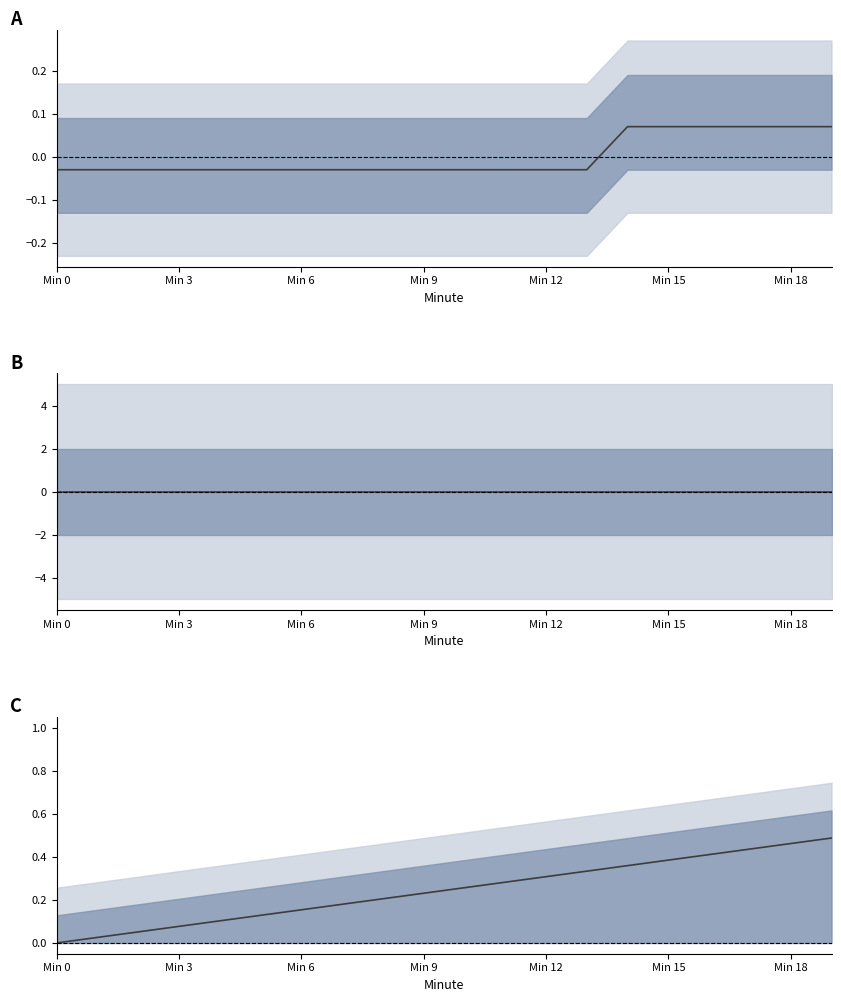

At how many categories does at least one series exceed 0?

19